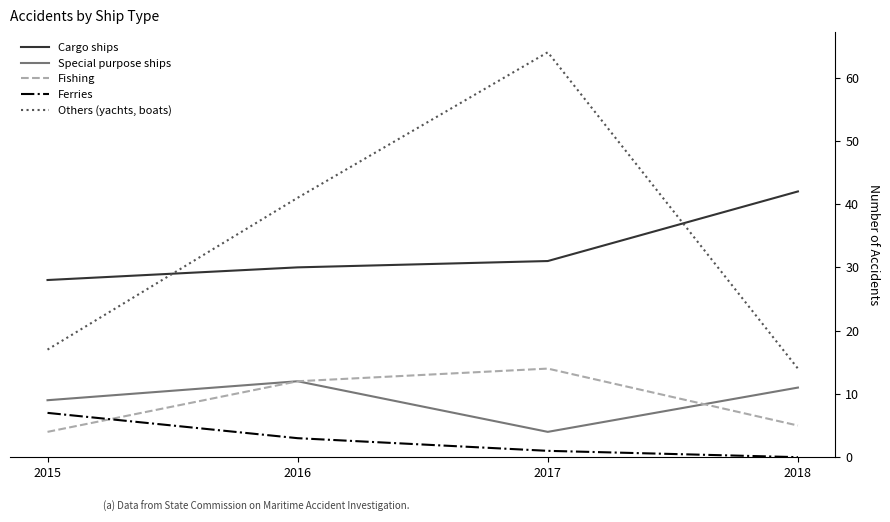

Reading left to right, list all the values displayed in this chart.

Cargo ships: 2015=28	2016=30	2017=31	2018=42
Special purpose ships: 2015=9	2016=12	2017=4	2018=11
Fishing: 2015=4	2016=12	2017=14	2018=5
Ferries: 2015=7	2016=3	2017=1	2018=0
Others (yachts, boats): 2015=17	2016=41	2017=64	2018=14